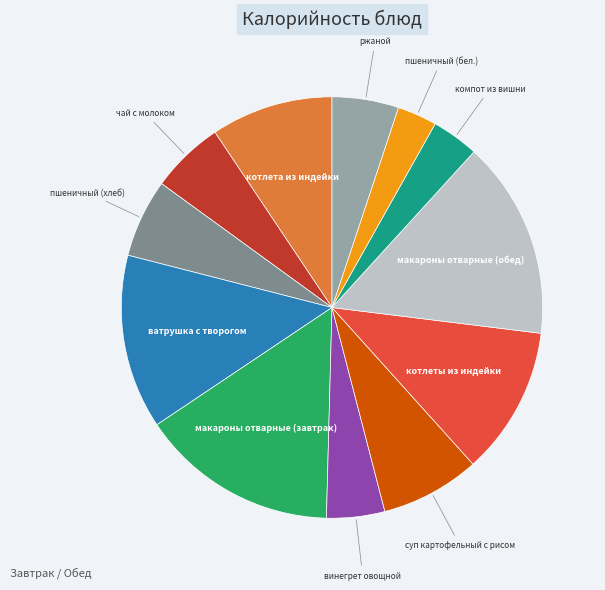

Is there any slice that represents more than half of the pie?

No